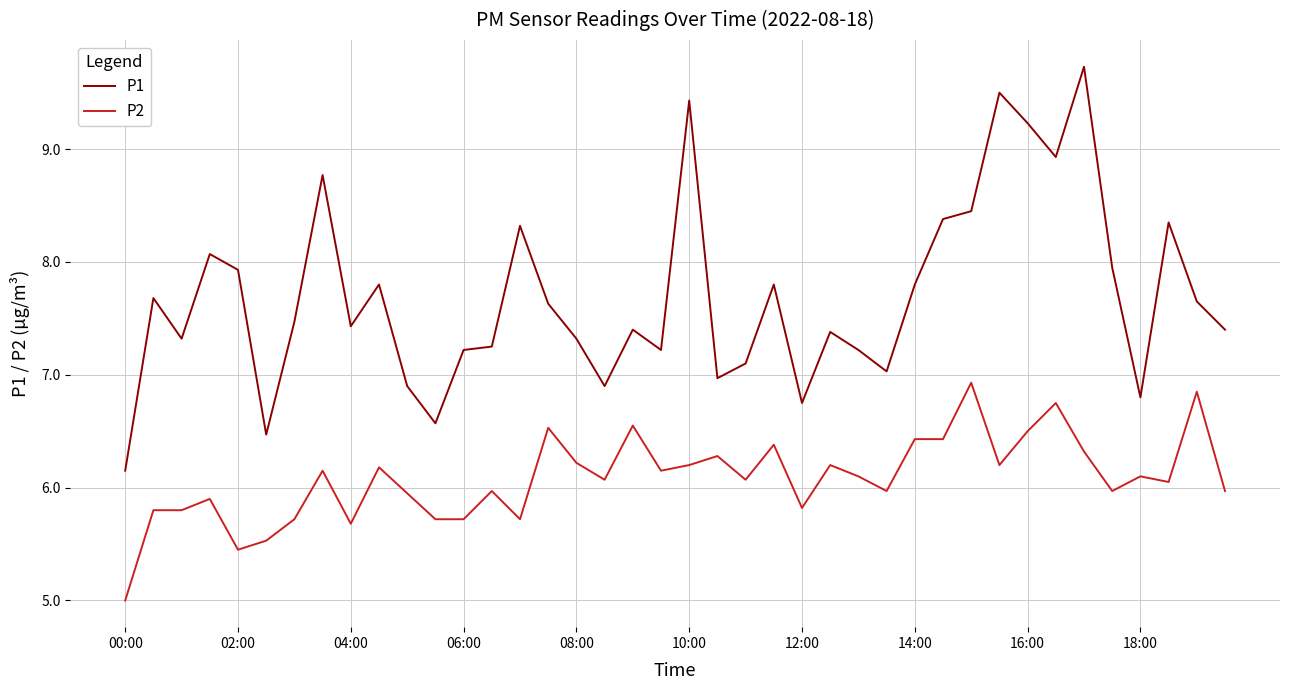

True or false: P2 and P1 cross at least once.

False